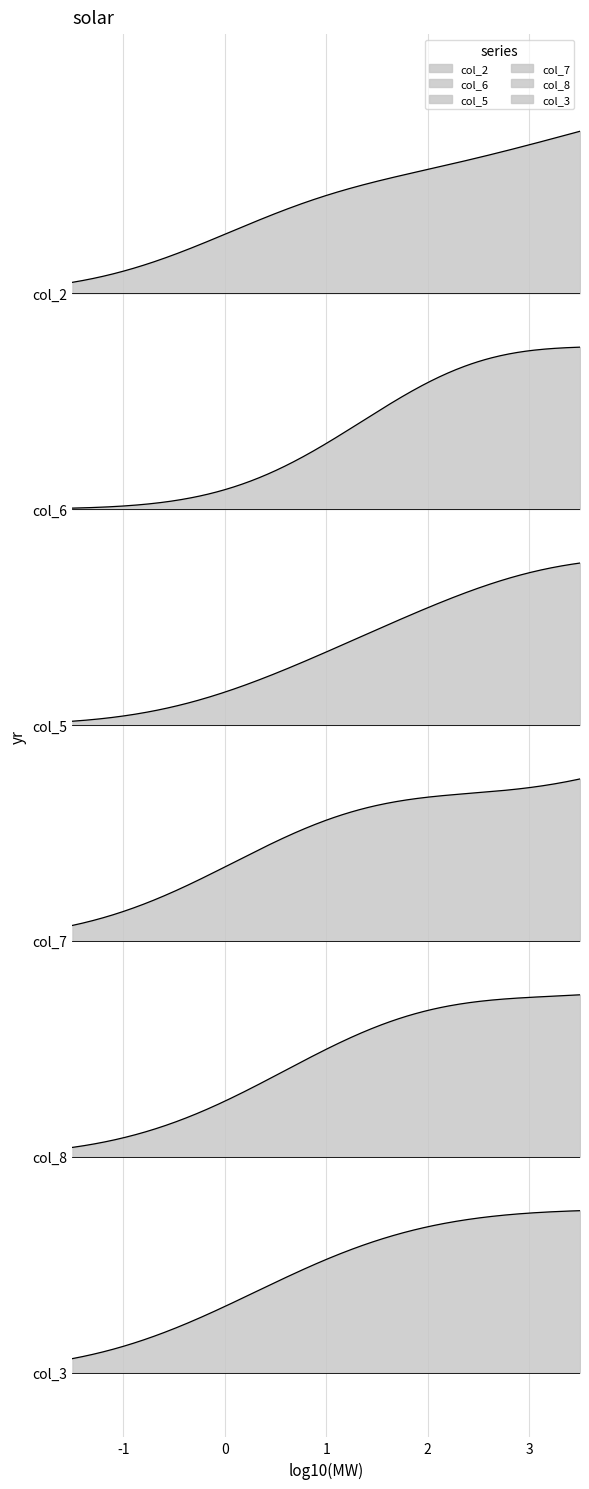

True or false: col_6 and col_7 intersect in this chart.

True